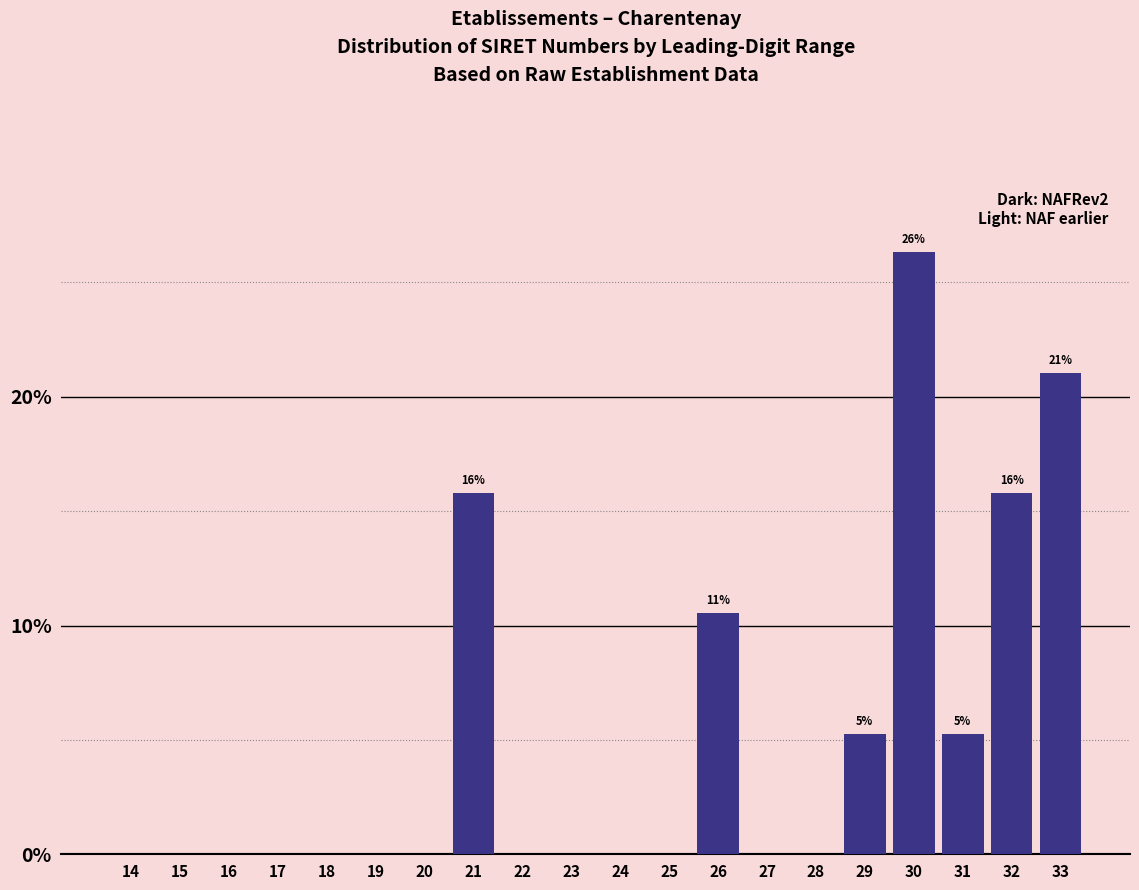

Reading left to right, what are all the values shown in this chart?

14=0.0	15=0.0	16=0.0	17=0.0	18=0.0	19=0.0	20=0.0	21=15.8	22=0.0	23=0.0	24=0.0	25=0.0	26=10.5	27=0.0	28=0.0	29=5.3	30=26.3	31=5.3	32=15.8	33=21.1